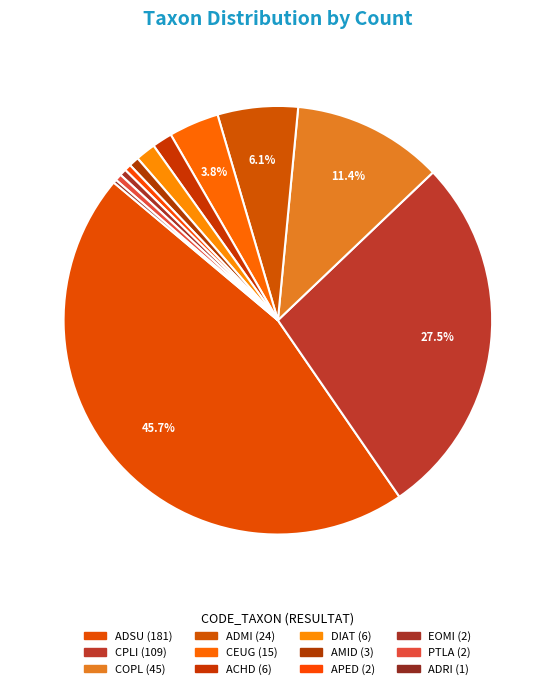

How many segments does this pie chart have?

12